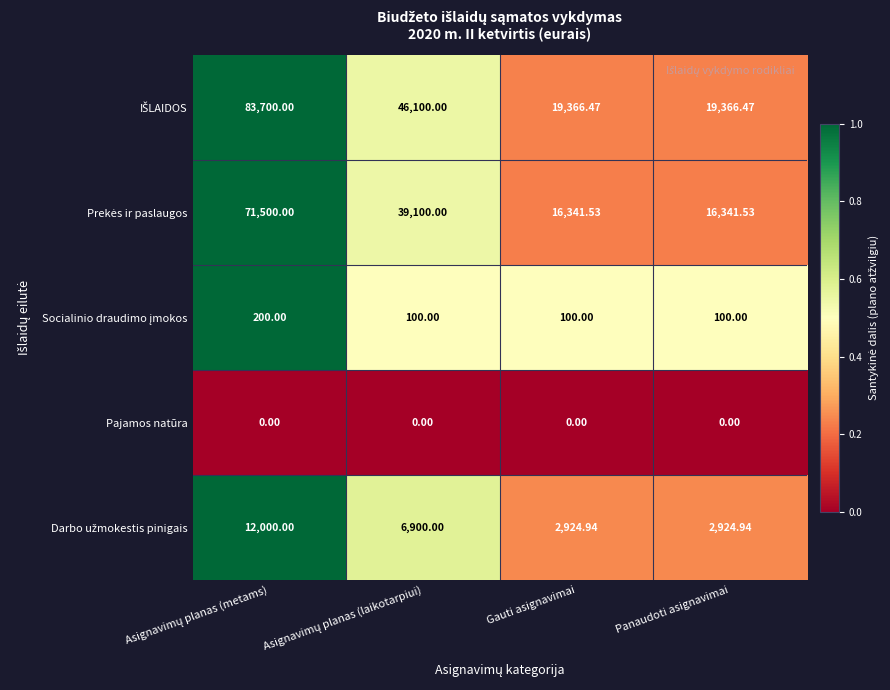

What is the total value across all series at Panaudoti asignavimai?

38732.9